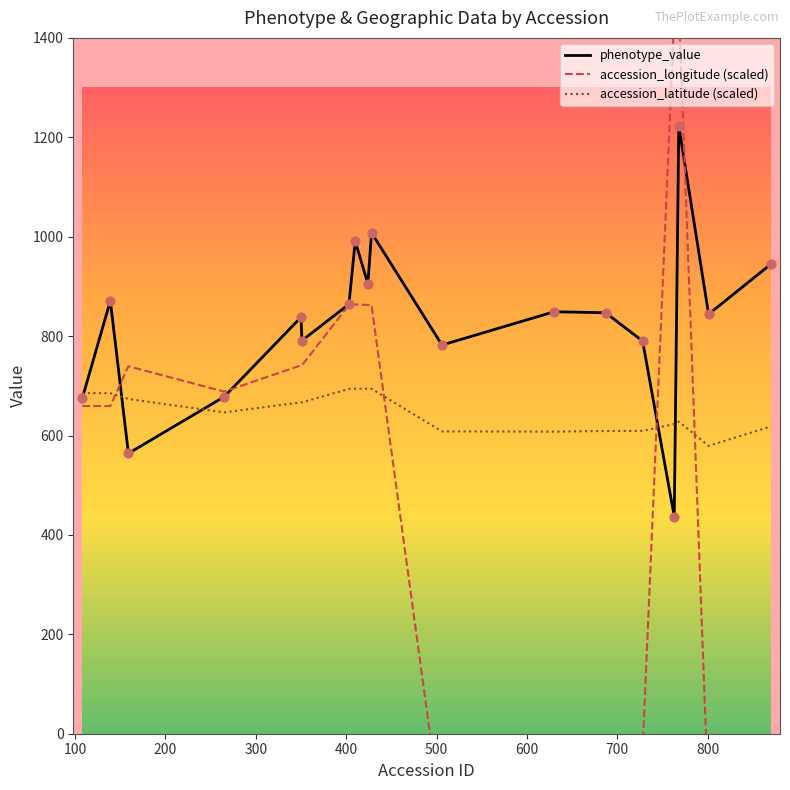

Which series contains the highest Y value?

accession_longitude (scaled)